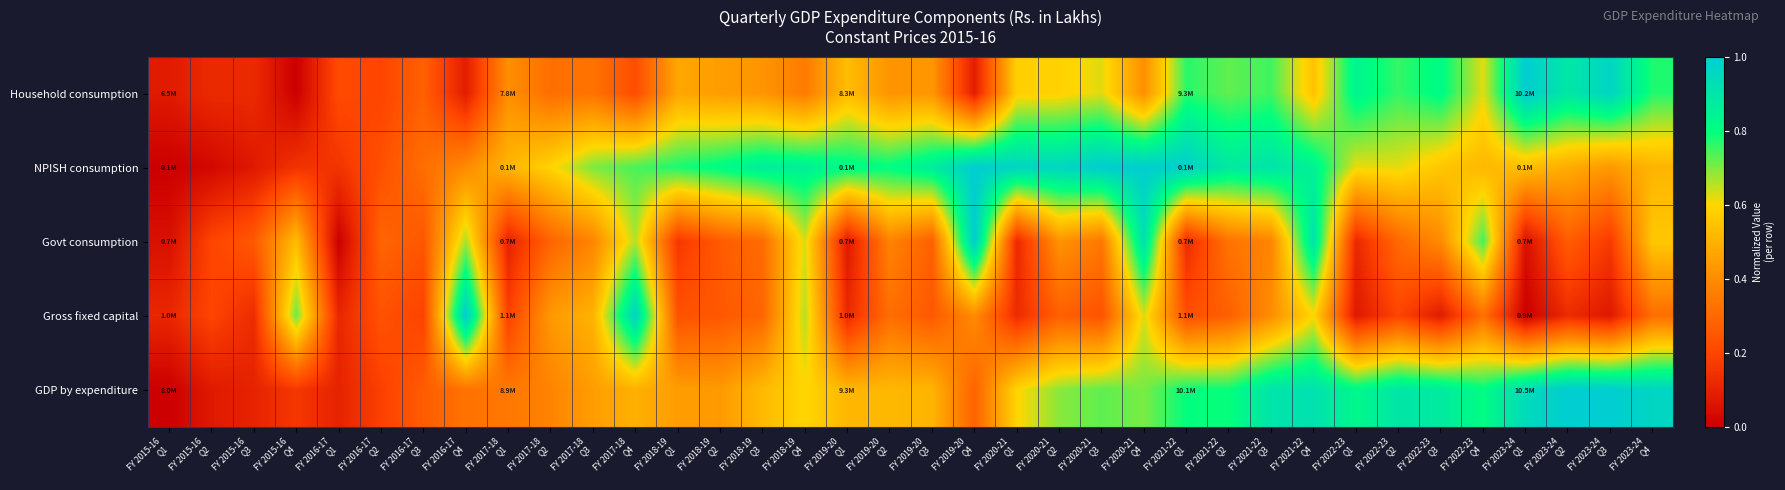

Between FY 2023-24
Q4 and FY 2017-18
Q1, which is larger?

FY 2023-24
Q4